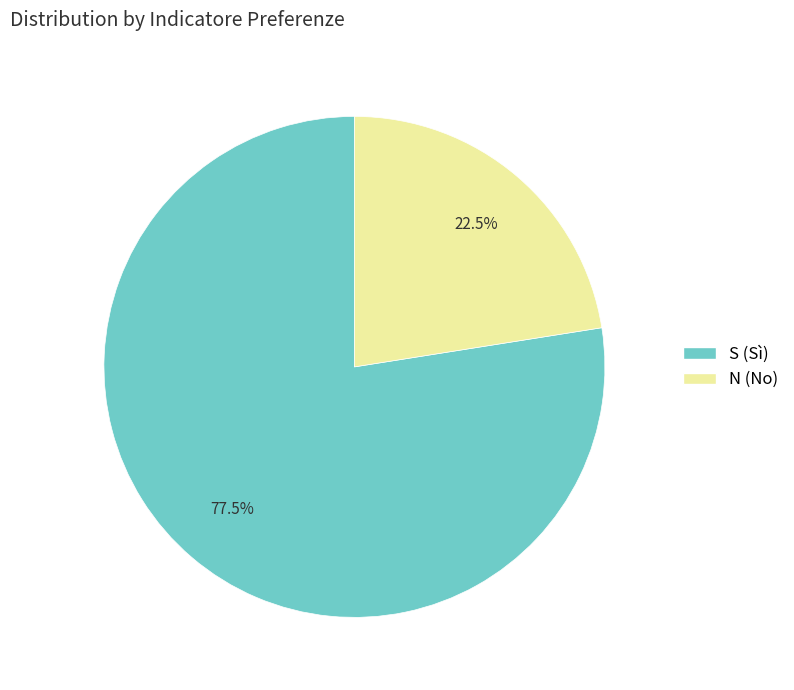

Which slice is the largest?

S